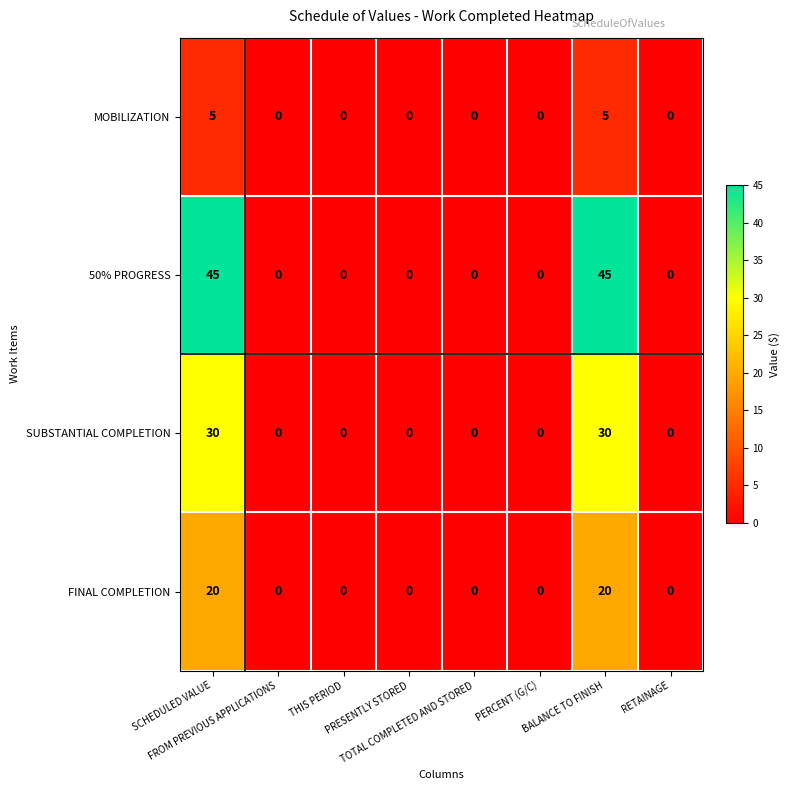

Which series has the largest total across all categories?

50% PROGRESS